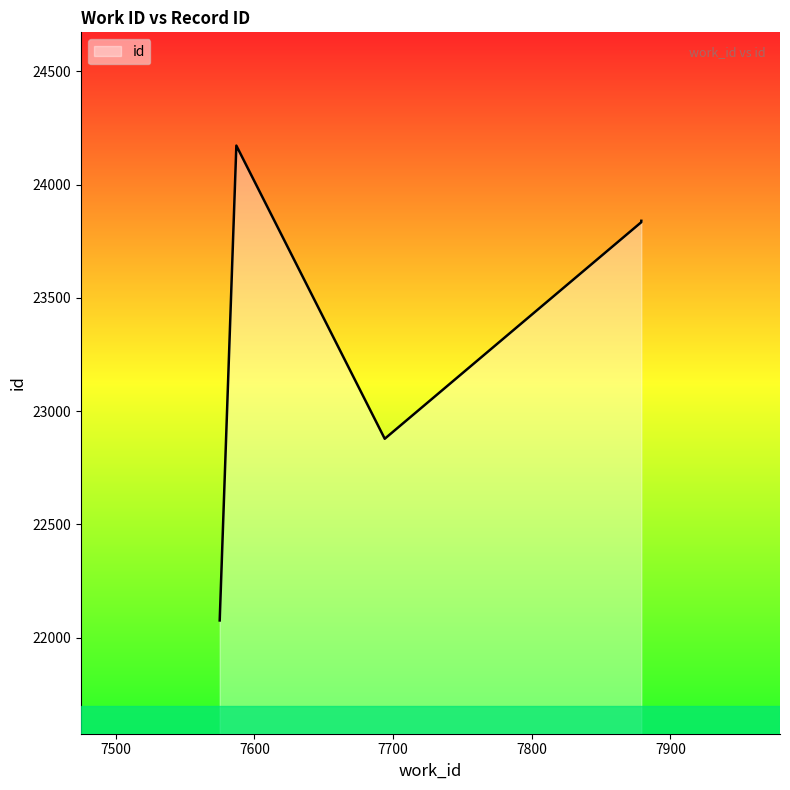

What is the smallest value displayed?

22076